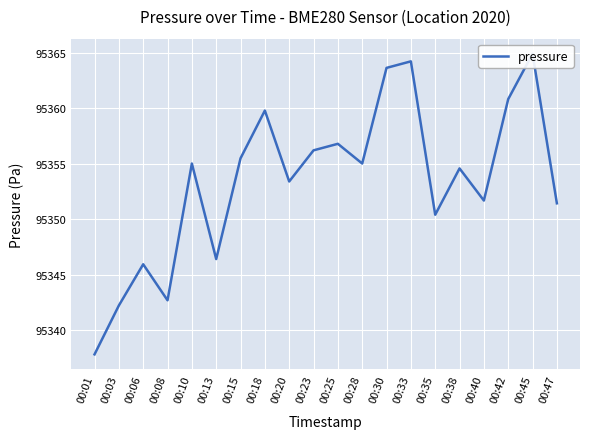

True or false: the data shows 95342.2 at 00:03.

True